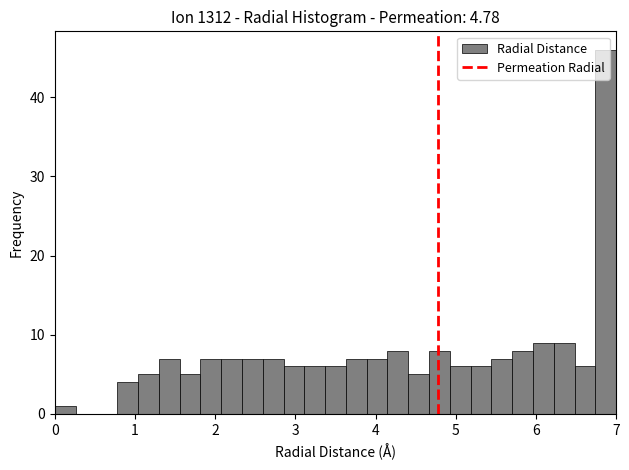

Read against the x-axis, roughly where is the centre of the tallest bar?

6.9